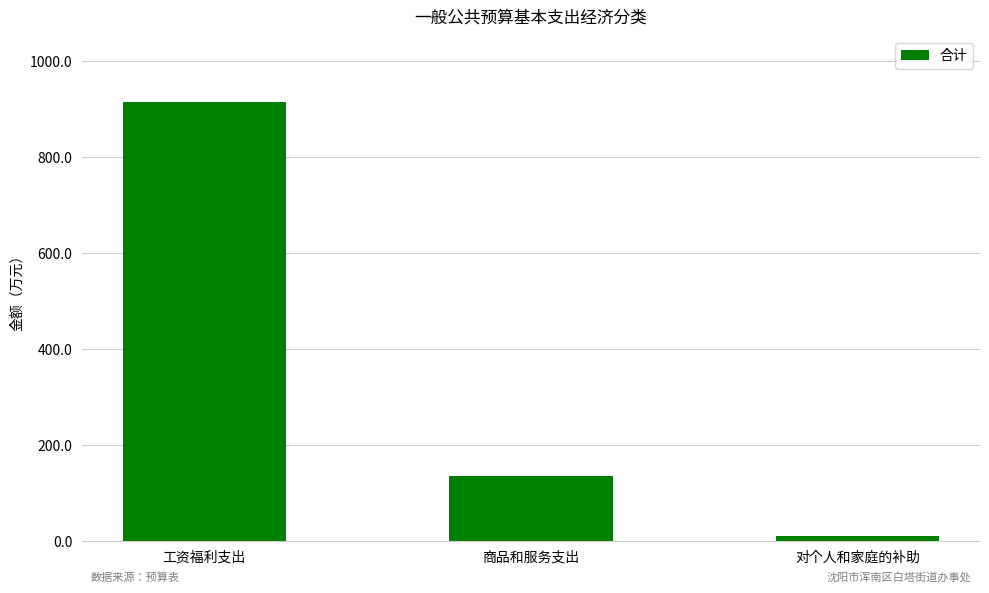

Does the chart contain stacked bars?

No